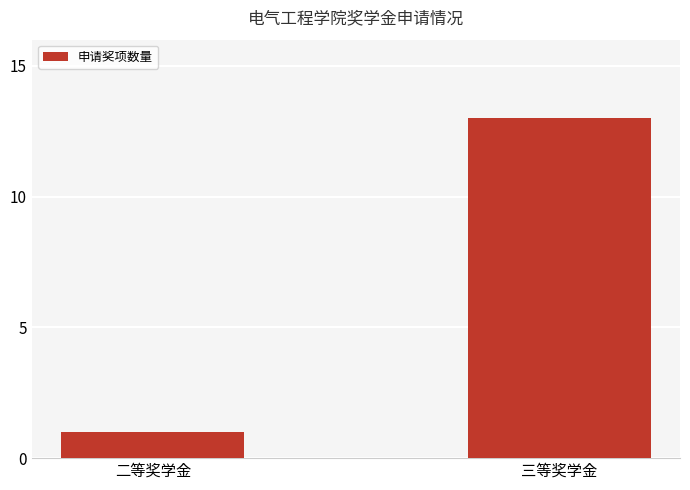

How many values are between 1 and 13?

2